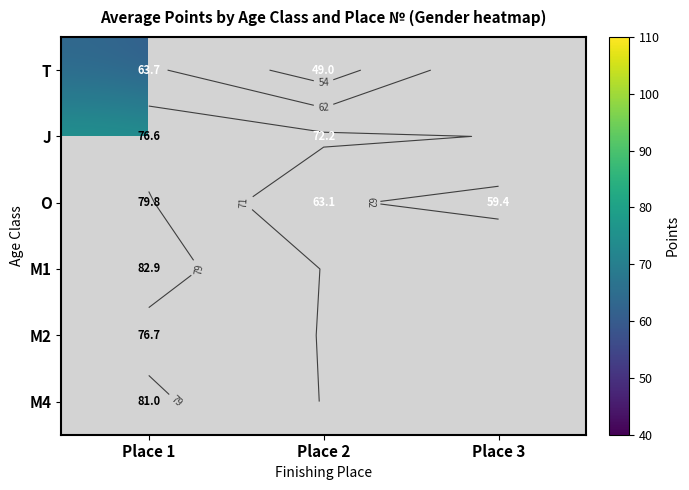

What is the difference between the highest and lowest values at Place 2?

23.2